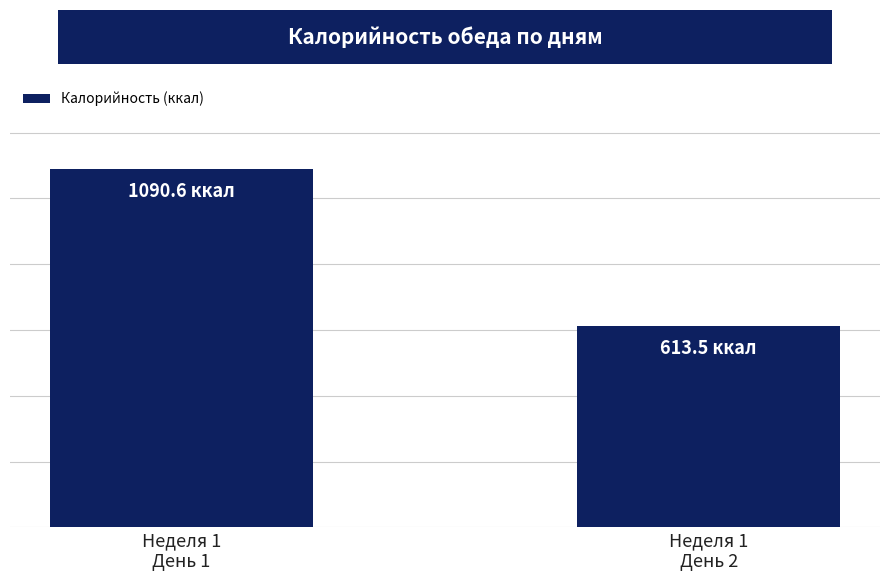

What is the sum of all values?

1704.1